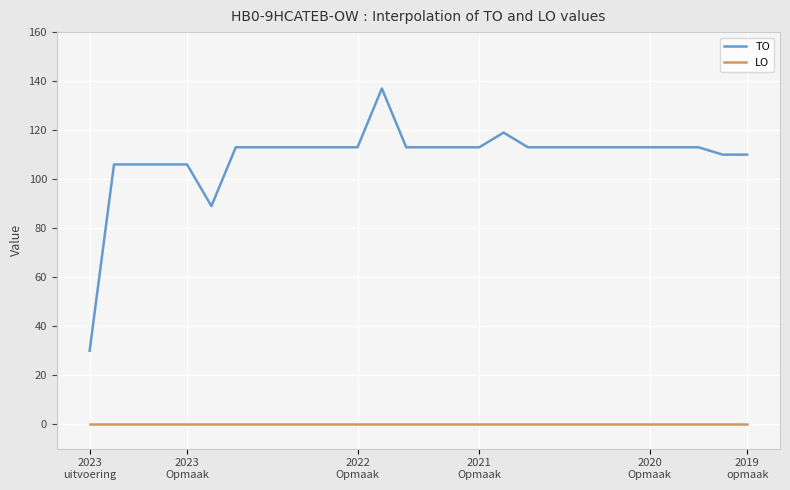

What is the maximum value for TO?

137